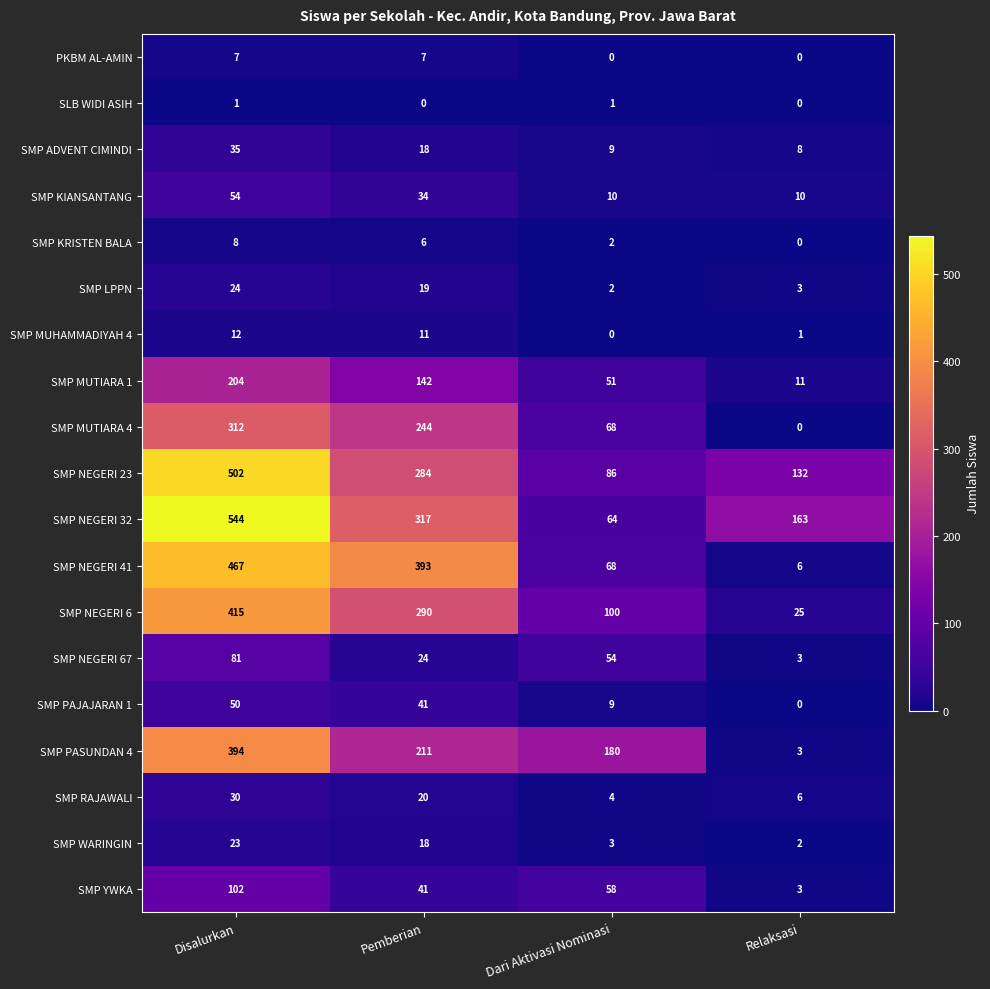

How many PKBM AL-AMIN values are between 0 and 7?

4